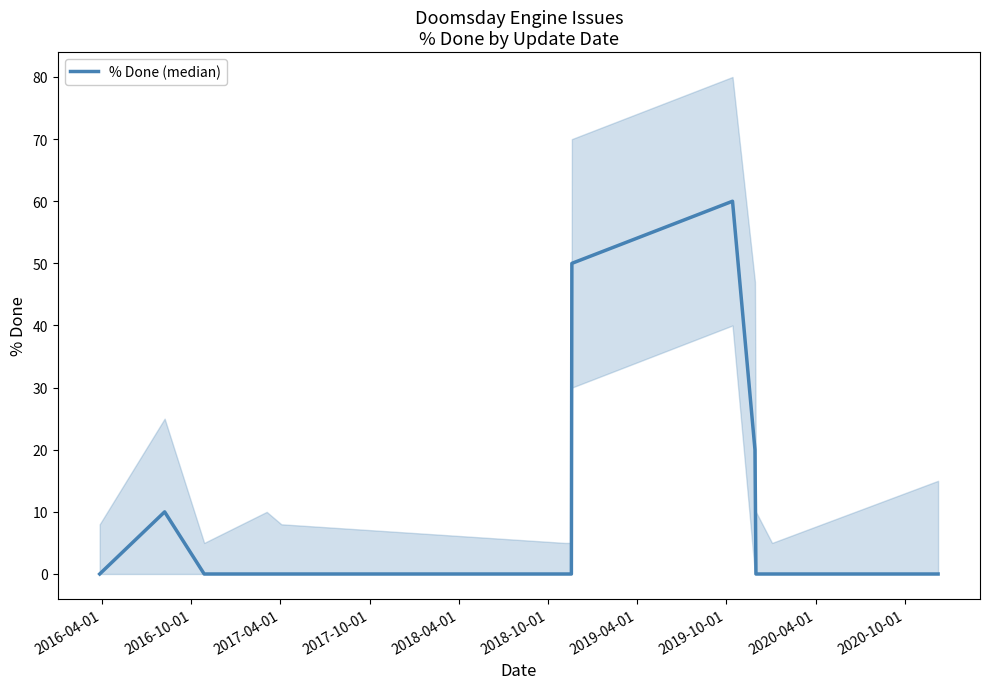

Reading left to right, list all the values displayed in this chart.

0	10	0	0	0	0	0	50	60	20	0	0	0